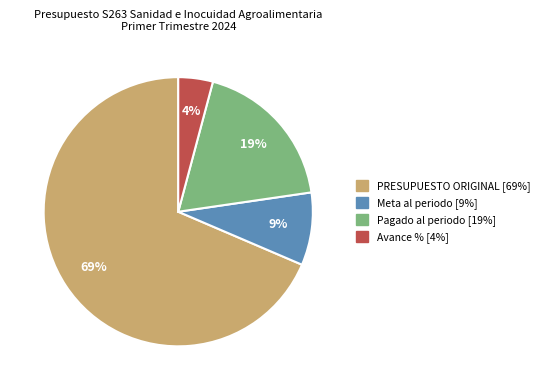

Is it true that PRESUPUESTO ORIGINAL is 62% of the pie?

False